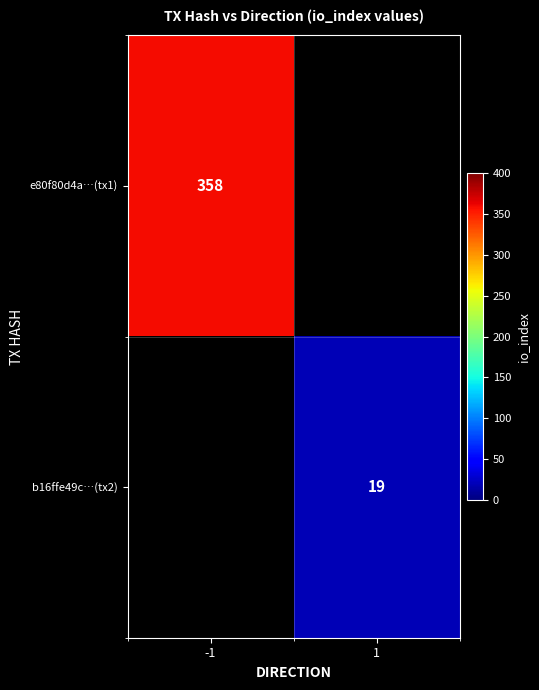

How many data points does each series have?

2